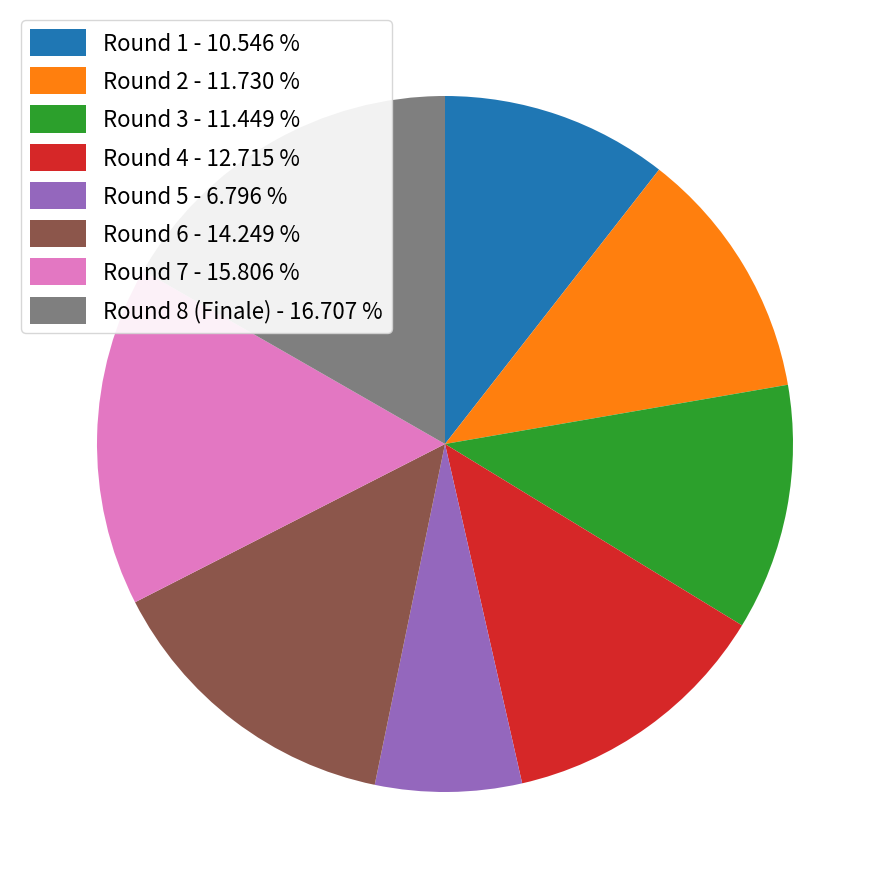

Is the sum of Round 4 and Round 1 greater than half?

No